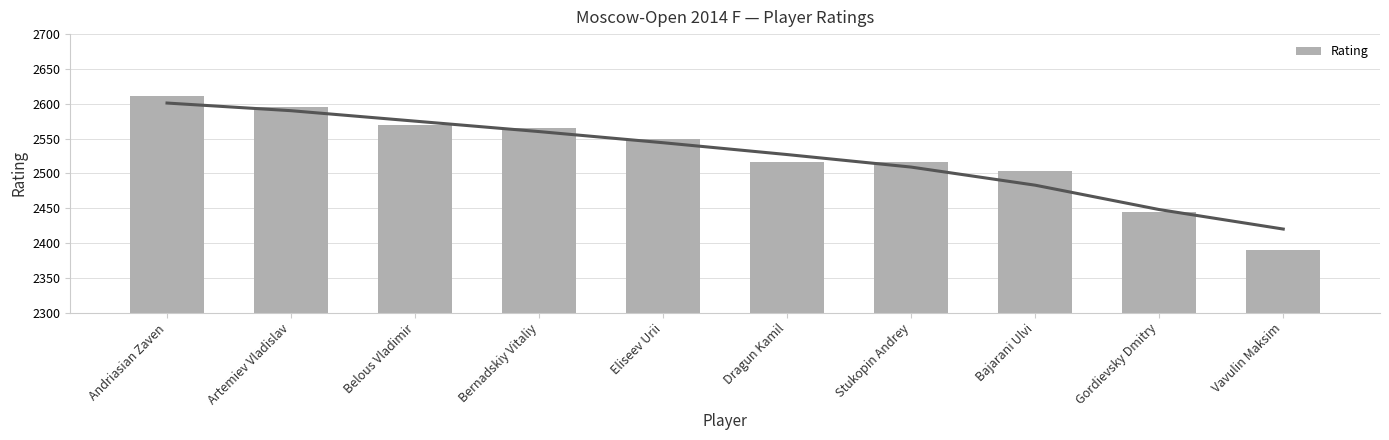

What is the difference between the maximum and second lowest values?

167